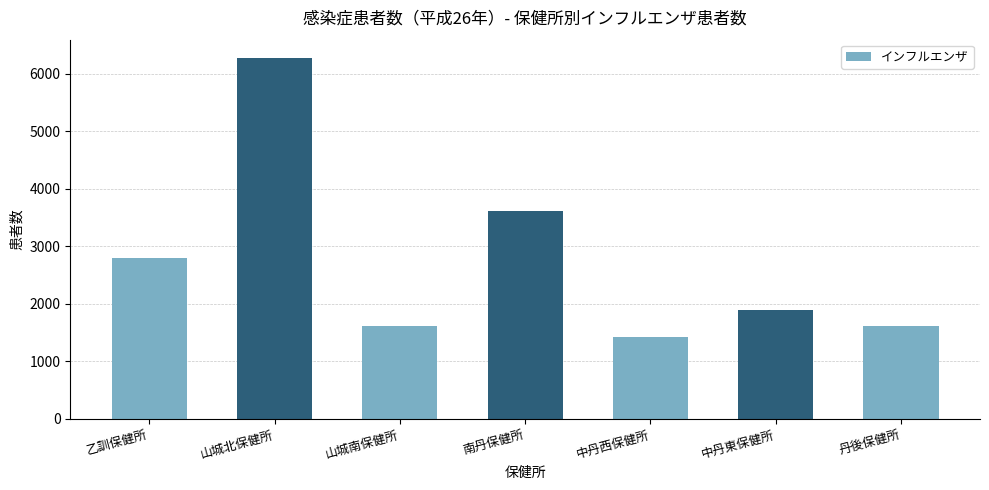

What is the greatest value displayed?

6278